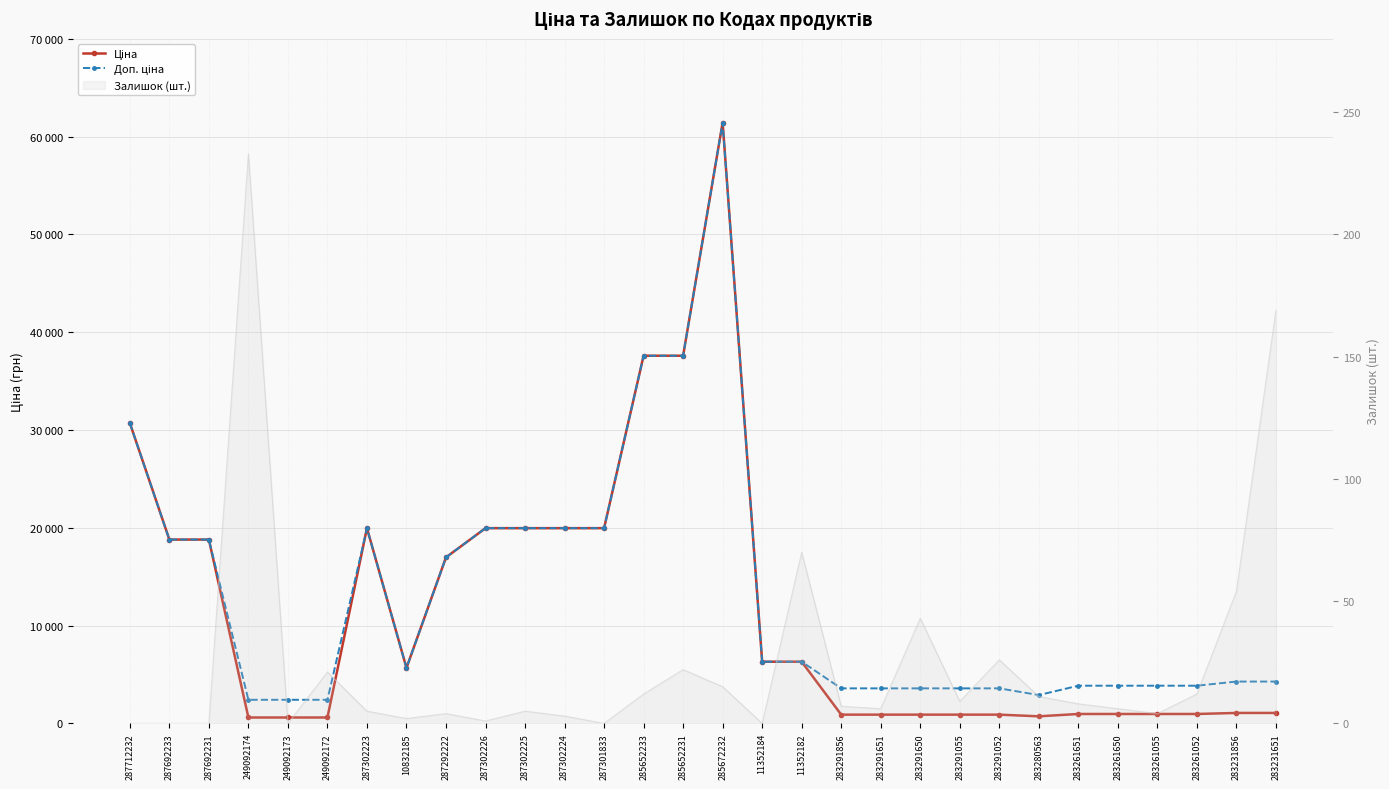

The Доп. ціна series shows 3583.6 at 283291651. True or false?

True